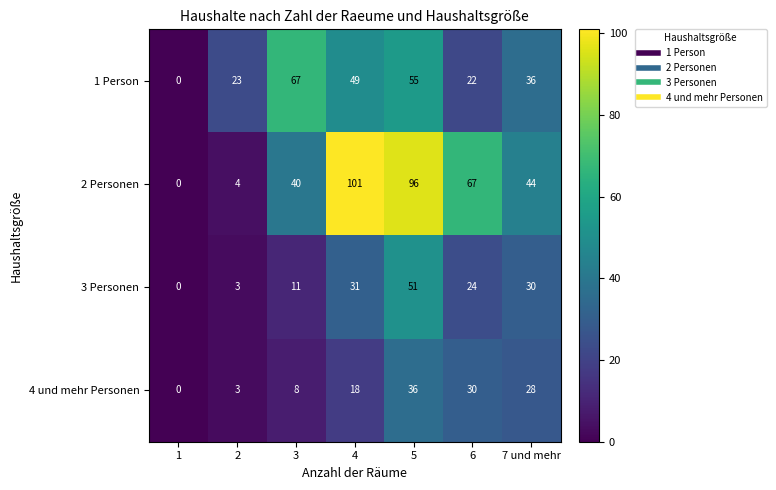

List the series in order of their peak value, lowest first.

4 und mehr Personen, 3 Personen, 1 Person, 2 Personen